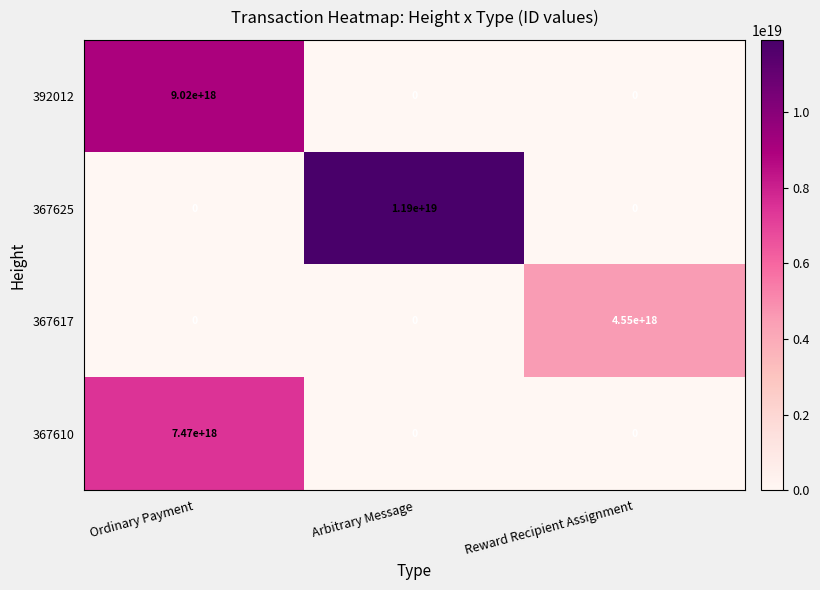

How many series are shown in this chart?

4